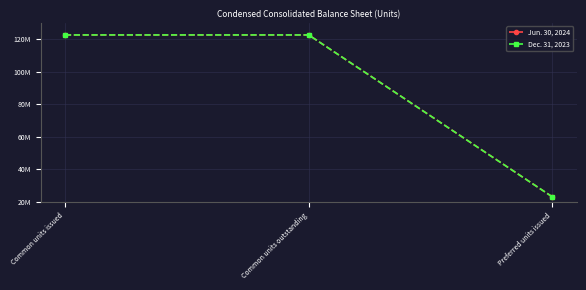

Which has a higher value, Common units issued or Common units outstanding?

Common units issued